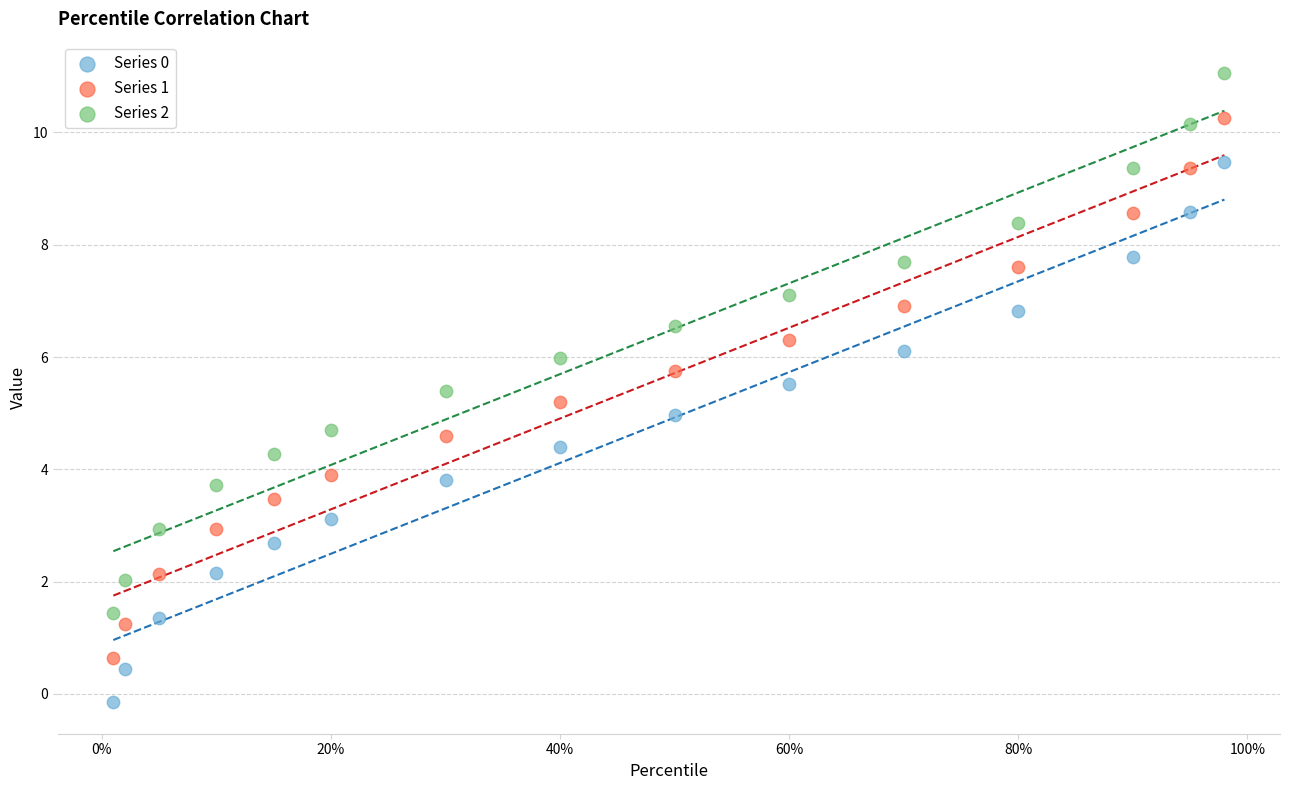

Which series contains the highest Y value?

Series 2